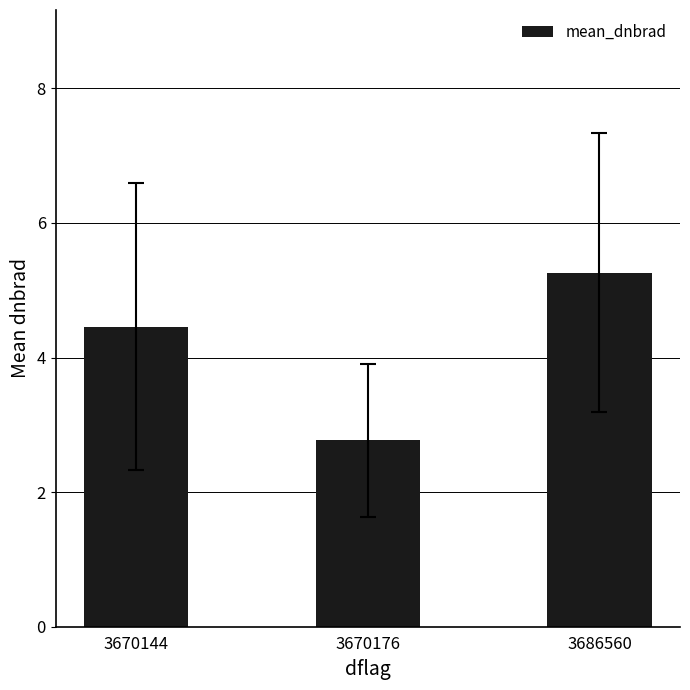

What is the minimum value shown in the chart?

2.8